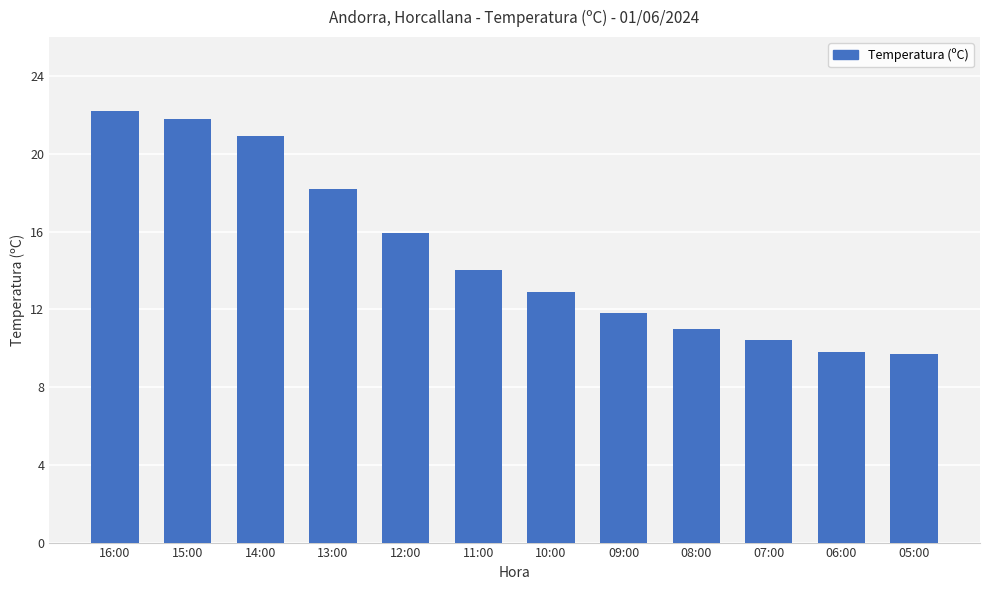

The chart shows a value of 7.6 at 11:00. True or false?

False